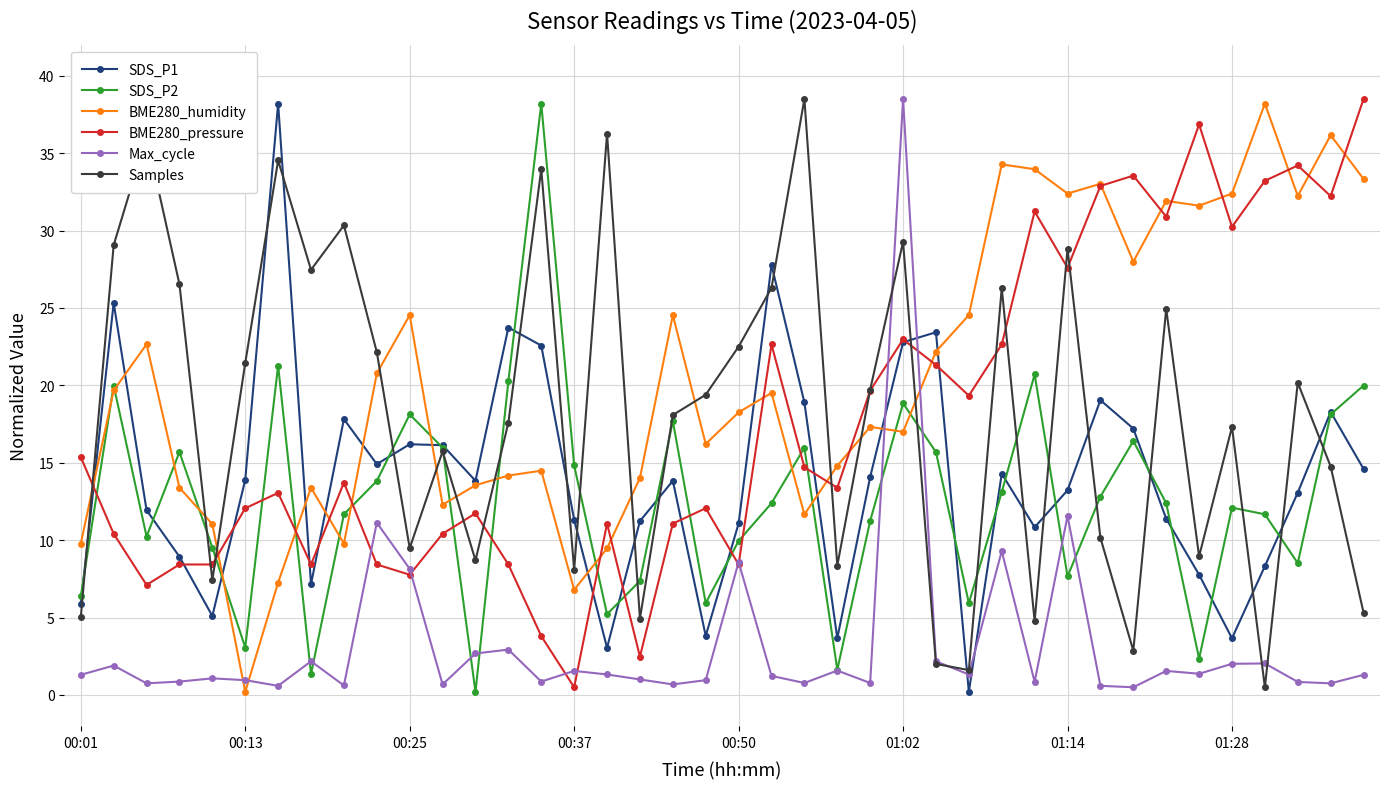

What is the value of the SDS_P2 point at the 39th from the left?

18.1